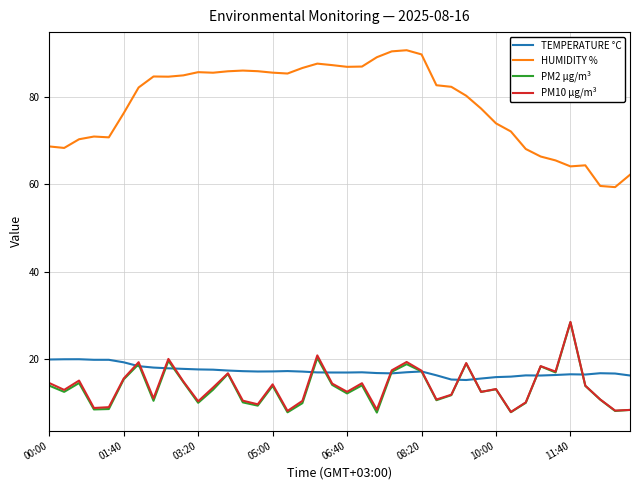

Does the chart have visible grid lines?

Yes